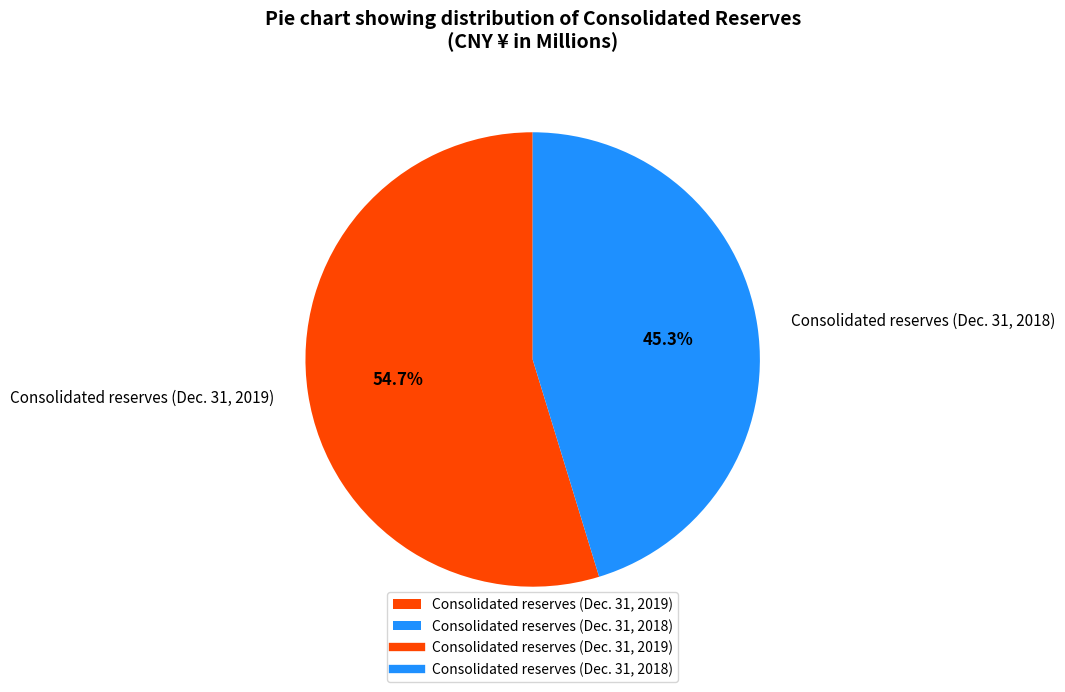

To the nearest percent, what is the difference between the Consolidated reserves (Dec. 31, 2018) and Consolidated reserves (Dec. 31, 2019) slice percentages?

9%